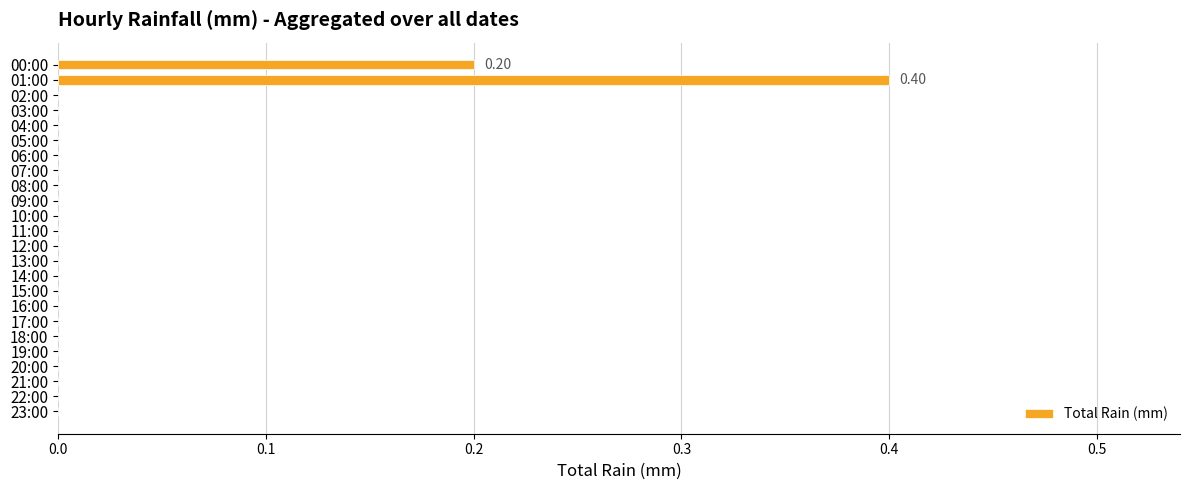

What is the sum of all values?

0.6